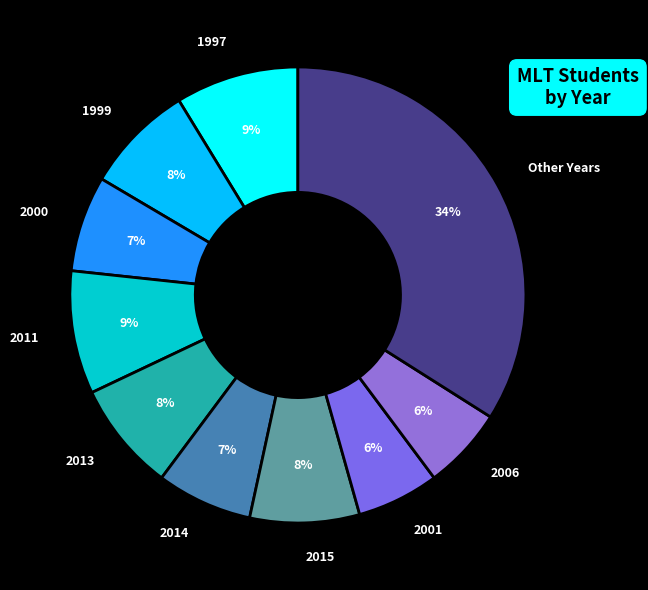

How many segments does this pie chart have?

10